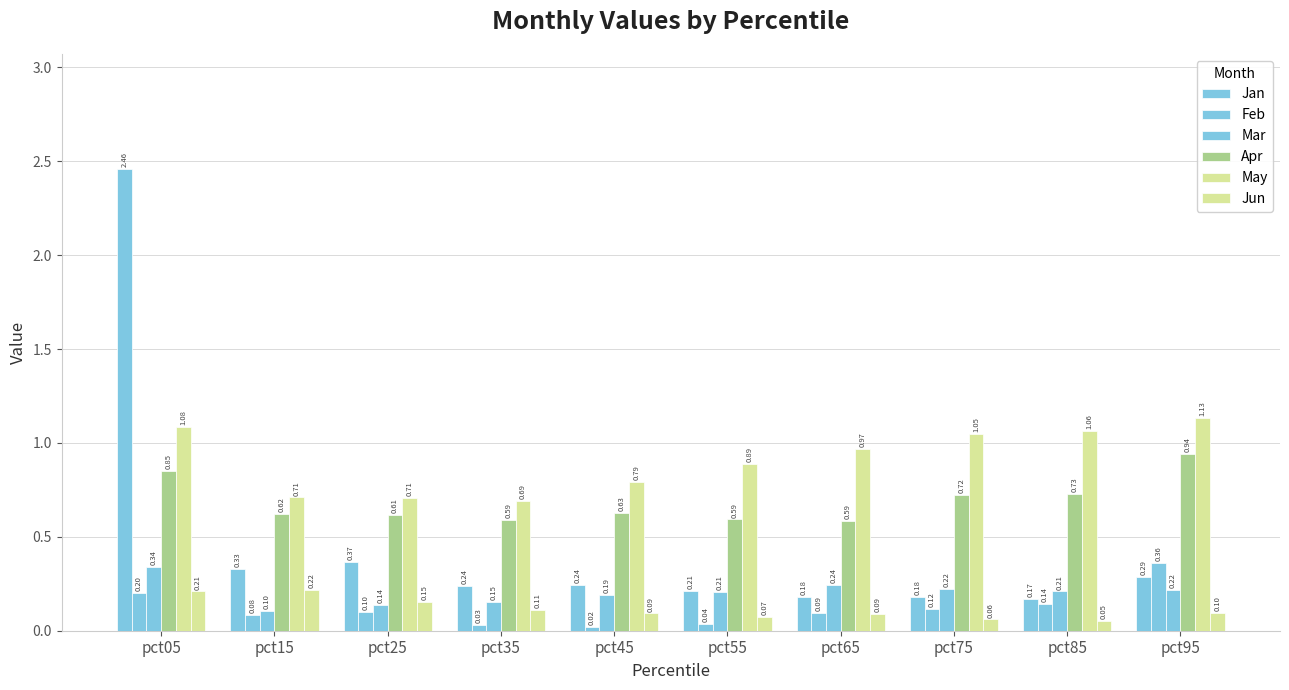

How many distinct data groups are displayed?

6